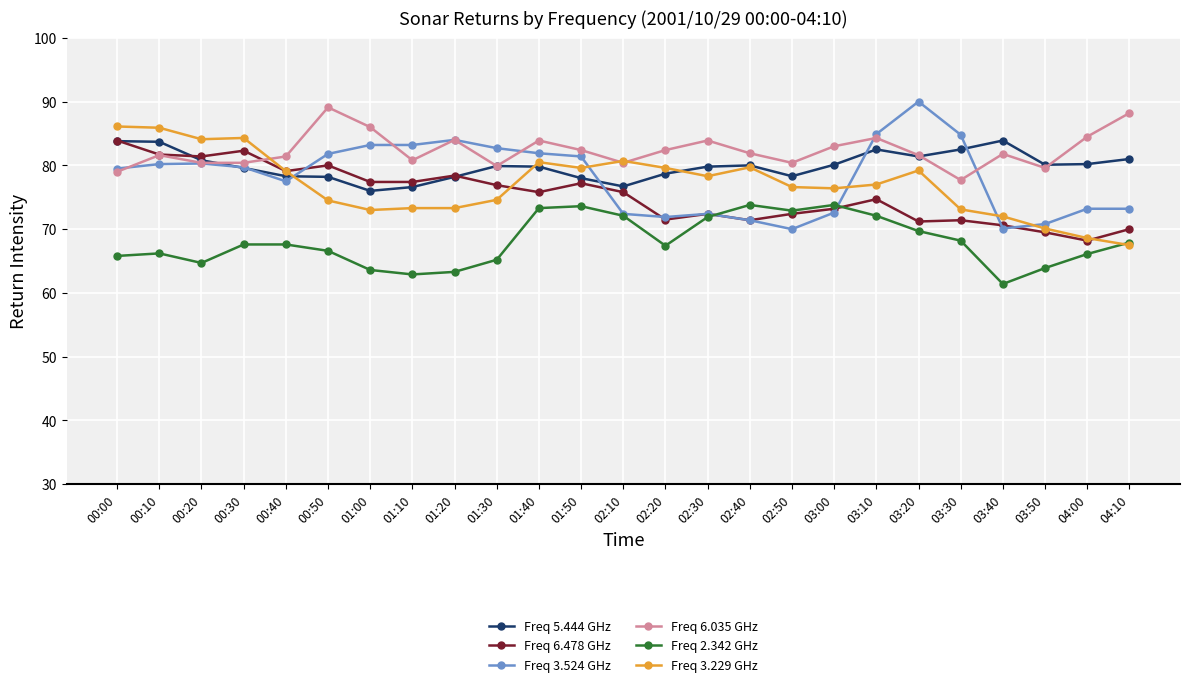

What is the difference between the highest and lowest values at 04:10?

20.7